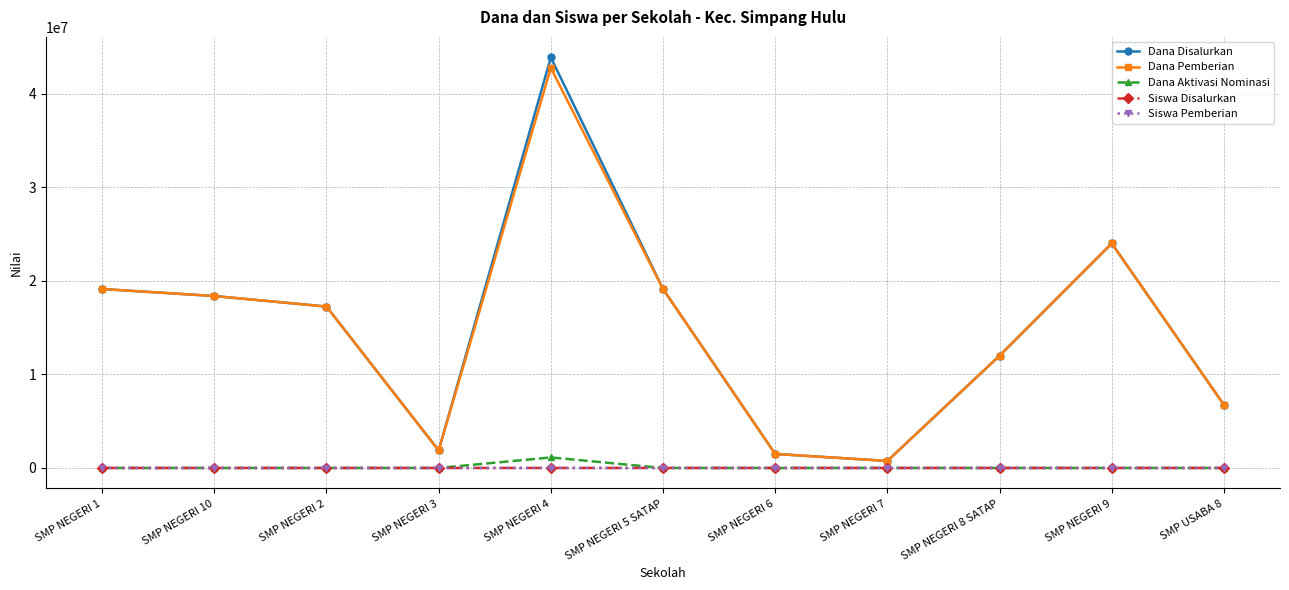

What is the difference between the Siswa Pemberian values at SMP USABA 8 and SMP NEGERI 10?

16